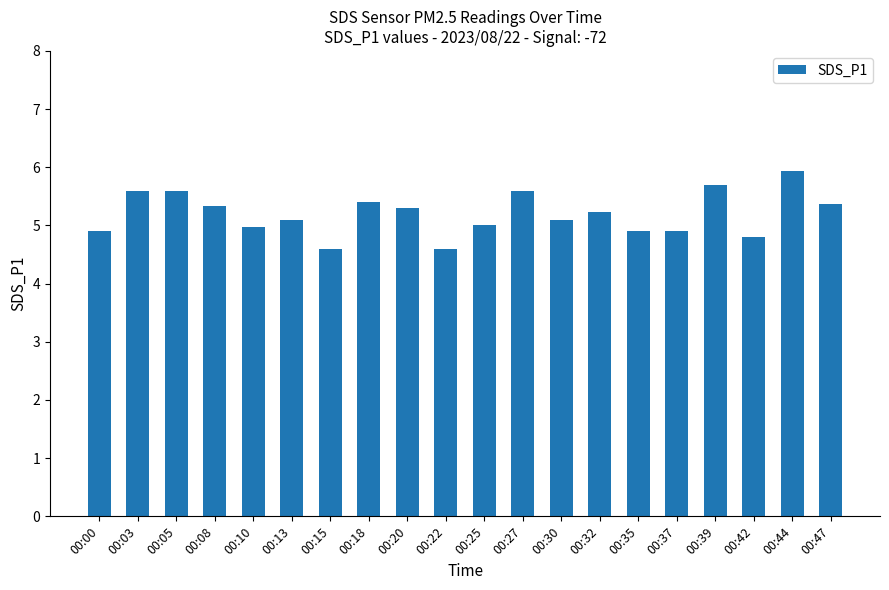

How many distinct data groups are displayed?

1